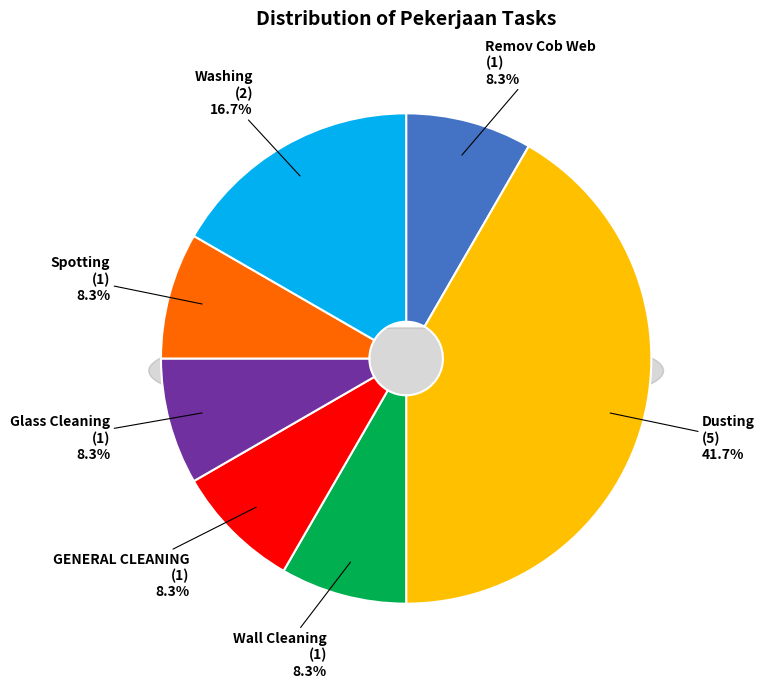

Approximately how many times larger is the value at Glass Cleaning compared to Spotting?

1.0